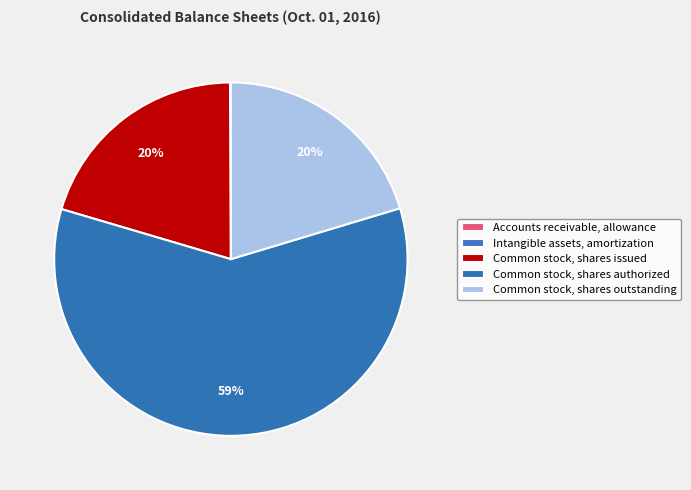

What is the change in value from Accounts receivable, allowance to Common stock, shares issued?

+51532795